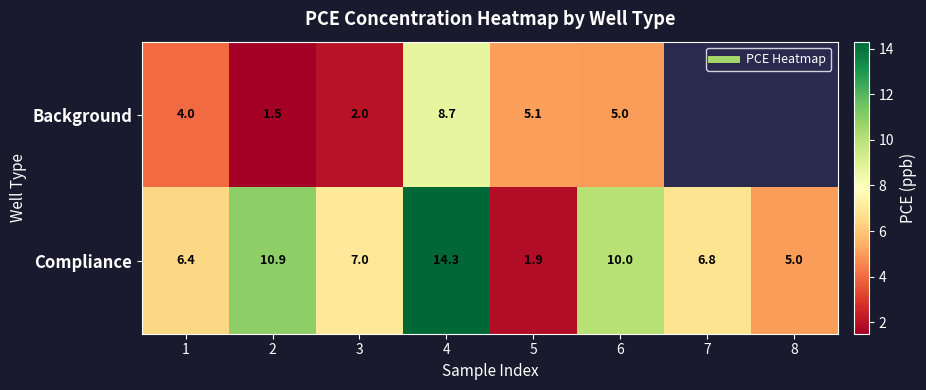

The Compliance series shows 8.7 at 8. True or false?

False